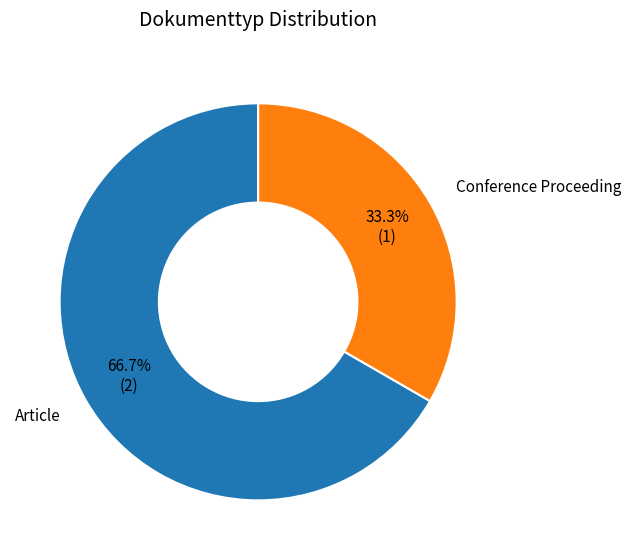

To the nearest percent, what is the difference between the largest and smallest slice percentages?

33%